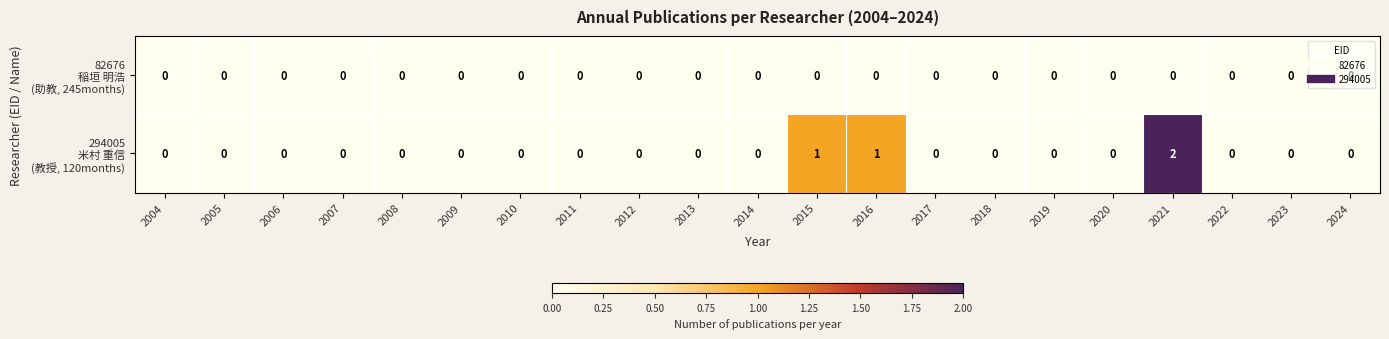

How many data points does each series have?

21